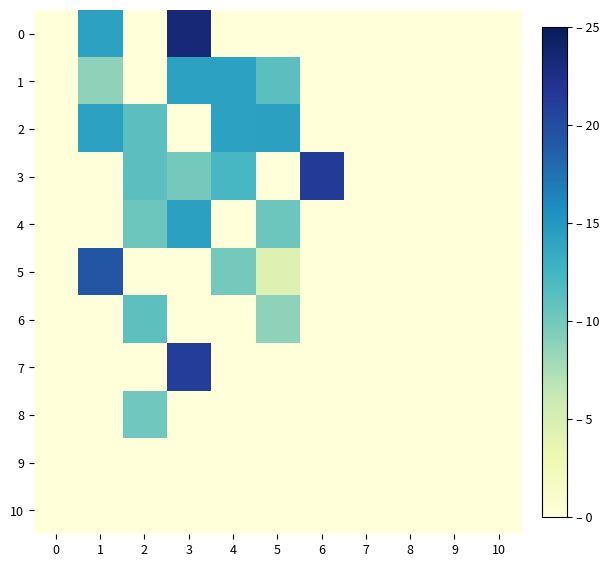

At 0, list the series in order from largest to smallest.

0, 1, 2, 3, 4, 5, 6, 7, 8, 9, 10